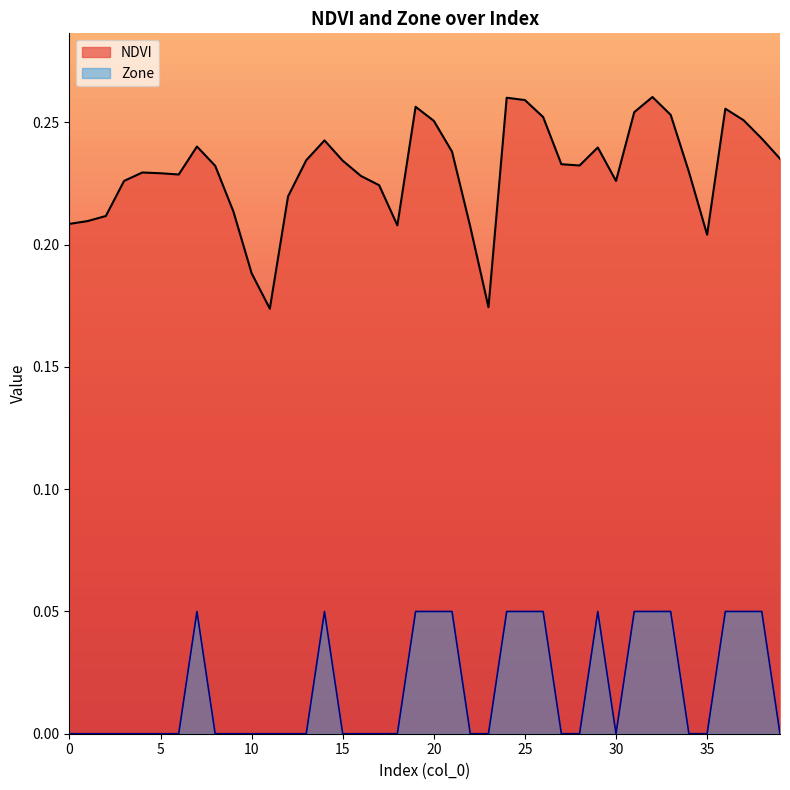

Reading right to left, list all the values displayed in this chart.

NDVI: 0.2	0.2	0.3	0.3	0.2	0.2	0.3	0.3	0.3	0.2	0.2	0.2	0.2	0.3	0.3	0.3	0.2	0.2	0.2	0.3	0.3	0.2	0.2	0.2	0.2	0.2	0.2	0.2	0.2	0.2	0.2	0.2	0.2	0.2	0.2	0.2	0.2	0.2	0.2	0.2
Zone: 0.0	0.1	0.1	0.1	0.0	0.0	0.1	0.1	0.1	0.0	0.1	0.0	0.0	0.1	0.1	0.1	0.0	0.0	0.1	0.1	0.1	0.0	0.0	0.0	0.0	0.1	0.0	0.0	0.0	0.0	0.0	0.0	0.1	0.0	0.0	0.0	0.0	0.0	0.0	0.0